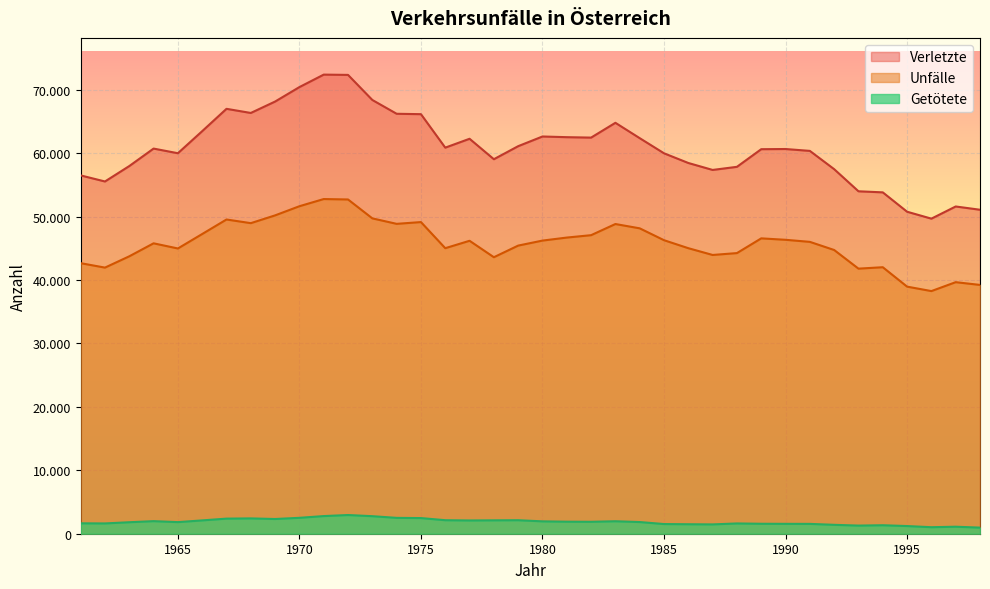

Which series has the widest spread of values?

Verletzte